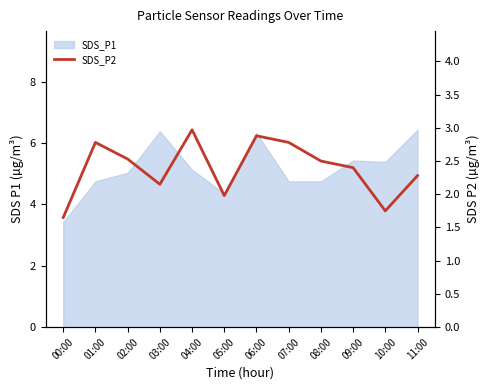

What is the difference between the values at 02:00 and 01:00?

0.2